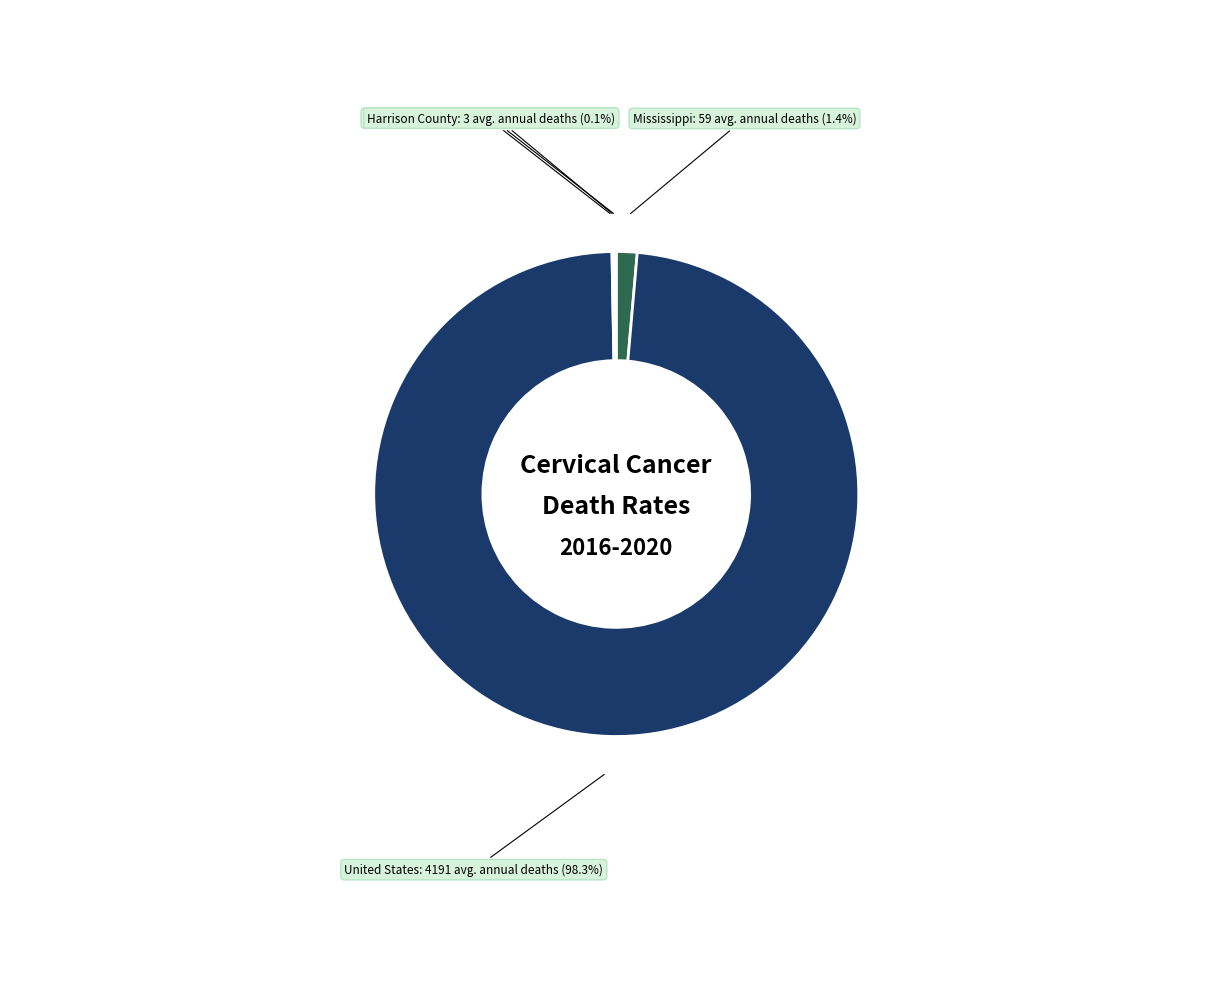

Does any single category account for the majority?

Yes